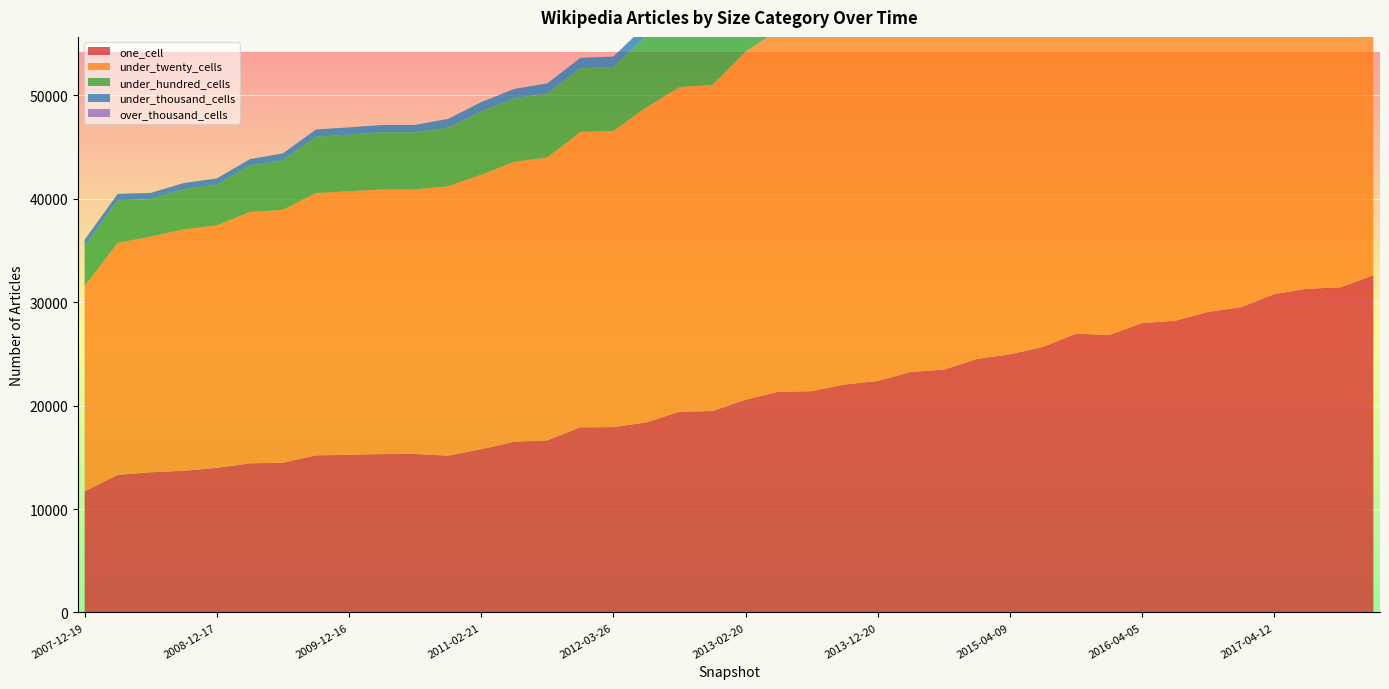

Reading left to right, transcribe all the data shown in this chart.

one_cell: 2007-12-19=11707	2008-04-01=13304	2008-06-27=13552	2008-10-10=13699	2008-12-17=13980	2009-04-06=14417	2009-06-17=14474	2009-09-25=15188	2009-12-16=15239	2010-04-01=15314	2010-07-26=15319	2010-11-17=15163	2011-02-21=15784	2011-06-10=16506	2011-09-05=16641	2012-01-18=17898	2012-03-26=17919	2012-07-13=18380	2012-10-31=19406	2012-12-11=19474	2013-02-20=20574	2013-05-21=21343	2013-07-09=21391	2013-09-10=22041	2013-12-20=22380	2014-03-28=23254	2014-09-08=23472	2015-01-19=24512	2015-04-09=24958	2015-07-03=25670	2015-10-01=26961	2016-01-04=26822	2016-04-05=27984	2016-07-04=28204	2016-10-07=29063	2016-12-27=29522	2017-04-12=30777	2017-07-24=31300	2017-10-12=31433	2017-12-22=32606
under_twenty_cells: 2007-12-19=19864	2008-04-01=22430	2008-06-27=22774	2008-10-10=23344	2008-12-17=23442	2009-04-06=24298	2009-06-17=24459	2009-09-25=25357	2009-12-16=25487	2010-04-01=25584	2010-07-26=25579	2010-11-17=26043	2011-02-21=26532	2011-06-10=27077	2011-09-05=27343	2012-01-18=28553	2012-03-26=28634	2012-07-13=30466	2012-10-31=31388	2012-12-11=31537	2013-02-20=33651	2013-05-21=34964	2013-07-09=35208	2013-09-10=35871	2013-12-20=35822	2014-03-28=38687	2014-09-08=39184	2015-01-19=40843	2015-04-09=41318	2015-07-03=42387	2015-10-01=43537	2016-01-04=43655	2016-04-05=45026	2016-07-04=45681	2016-10-07=46755	2016-12-27=47399	2017-04-12=48431	2017-07-24=49269	2017-10-12=50049	2017-12-22=51527
under_hundred_cells: 2007-12-19=3838	2008-04-01=4107	2008-06-27=3647	2008-10-10=3877	2008-12-17=3945	2009-04-06=4488	2009-06-17=4805	2009-09-25=5460	2009-12-16=5472	2010-04-01=5526	2010-07-26=5531	2010-11-17=5653	2011-02-21=6125	2011-06-10=6129	2011-09-05=6194	2012-01-18=6170	2012-03-26=6191	2012-07-13=6922	2012-10-31=7134	2012-12-11=7170	2013-02-20=7407	2013-05-21=7499	2013-07-09=7541	2013-09-10=7503	2013-12-20=7475	2014-03-28=8613	2014-09-08=9131	2015-01-19=9657	2015-04-09=9842	2015-07-03=10201	2015-10-01=10448	2016-01-04=10346	2016-04-05=10691	2016-07-04=11152	2016-10-07=11180	2016-12-27=11291	2017-04-12=11586	2017-07-24=12107	2017-10-12=12501	2017-12-22=13194
under_thousand_cells: 2007-12-19=629	2008-04-01=630	2008-06-27=591	2008-10-10=596	2008-12-17=599	2009-04-06=623	2009-06-17=649	2009-09-25=692	2009-12-16=702	2010-04-01=707	2010-07-26=709	2010-11-17=859	2011-02-21=894	2011-06-10=901	2011-09-05=976	2012-01-18=998	2012-03-26=1002	2012-07-13=1036	2012-10-31=1066	2012-12-11=1075	2013-02-20=1061	2013-05-21=1086	2013-07-09=1095	2013-09-10=1085	2013-12-20=1079	2014-03-28=1220	2014-09-08=1432	2015-01-19=1548	2015-04-09=1570	2015-07-03=1652	2015-10-01=1708	2016-01-04=1680	2016-04-05=1768	2016-07-04=1847	2016-10-07=1860	2016-12-27=1891	2017-04-12=1972	2017-07-24=2135	2017-10-12=2231	2017-12-22=2429
over_thousand_cells: 2007-12-19=0	2008-04-01=0	2008-06-27=0	2008-10-10=0	2008-12-17=0	2009-04-06=0	2009-06-17=0	2009-09-25=0	2009-12-16=1	2010-04-01=1	2010-07-26=1	2010-11-17=7	2011-02-21=7	2011-06-10=7	2011-09-05=7	2012-01-18=7	2012-03-26=7	2012-07-13=15	2012-10-31=16	2012-12-11=16	2013-02-20=16	2013-05-21=16	2013-07-09=16	2013-09-10=24	2013-12-20=24	2014-03-28=25	2014-09-08=36	2015-01-19=36	2015-04-09=36	2015-07-03=36	2015-10-01=36	2016-01-04=44	2016-04-05=44	2016-07-04=44	2016-10-07=44	2016-12-27=51	2017-04-12=51	2017-07-24=51	2017-10-12=51	2017-12-22=59